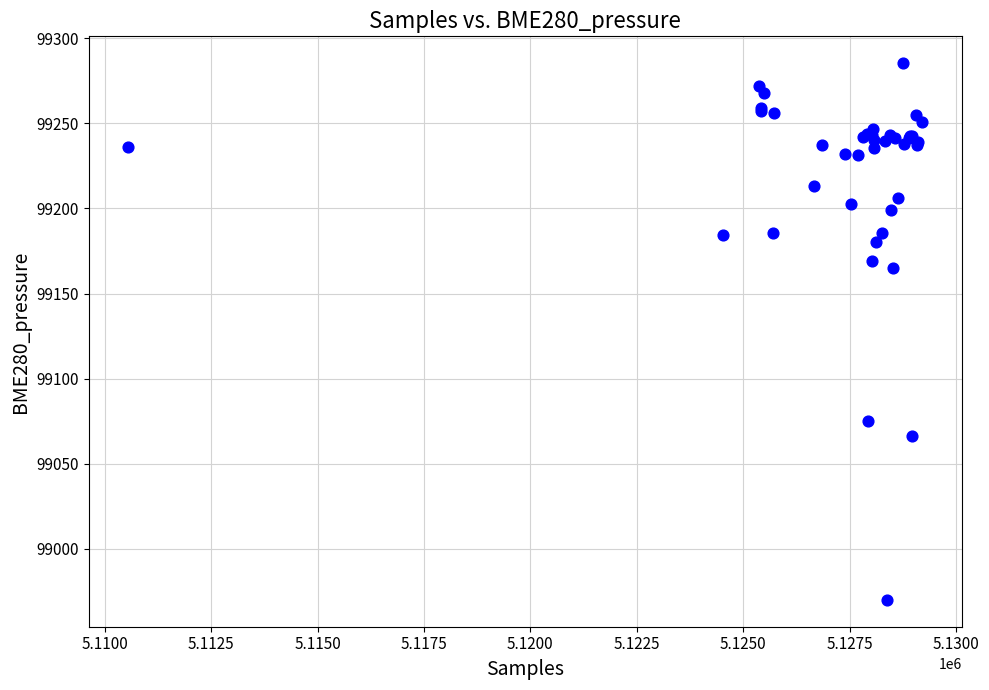

What Y value in the scatter plot is closest to 99127?

99164.7